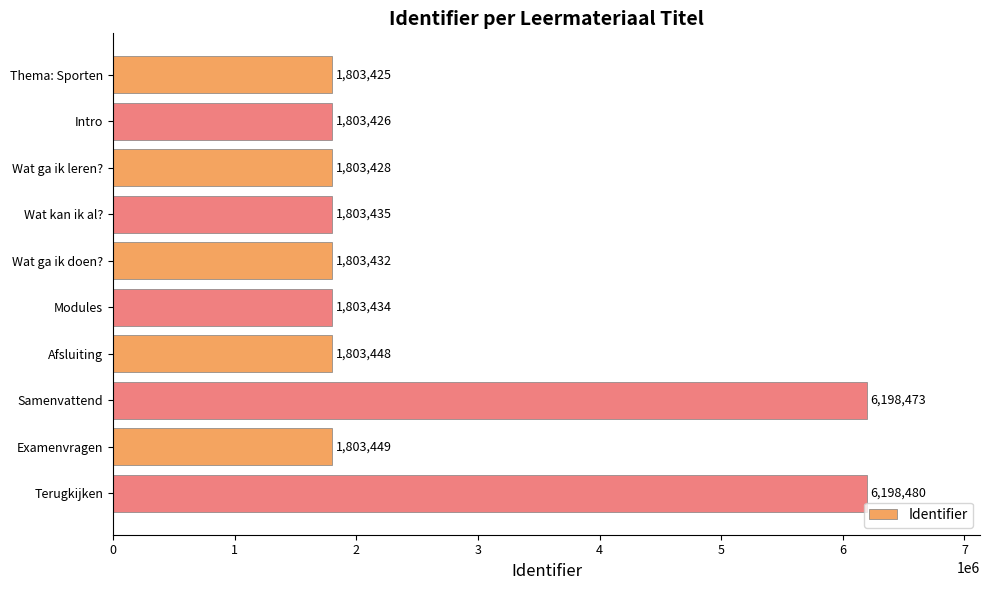

What is the maximum value shown in the chart?

6198480